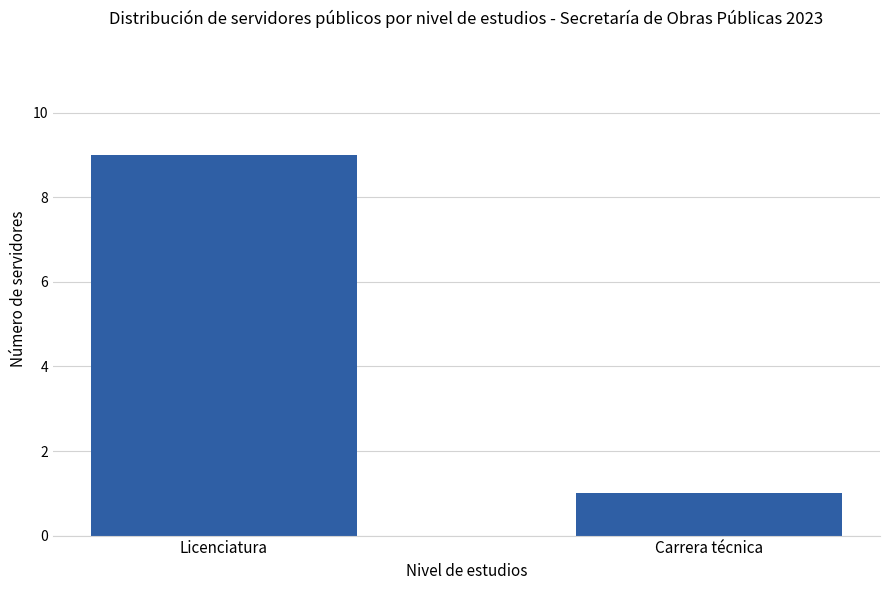

What is the change in value from Licenciatura to Carrera técnica?

-8